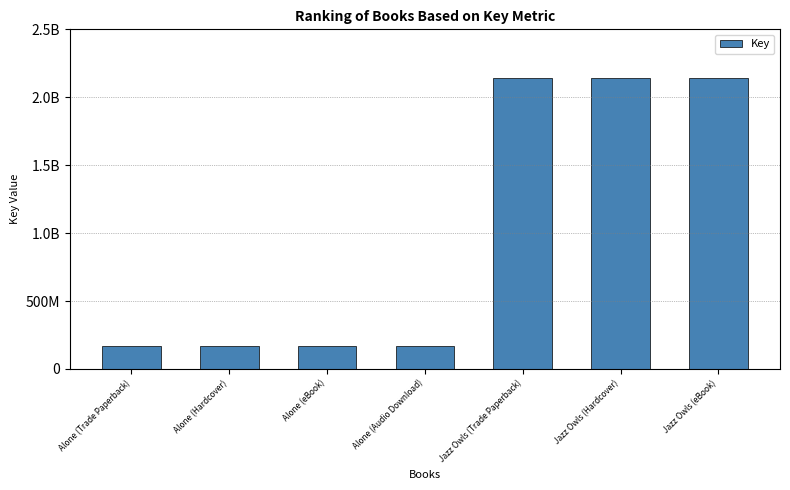

Read the value at Jazz Owls (Hardcover).

2139743685